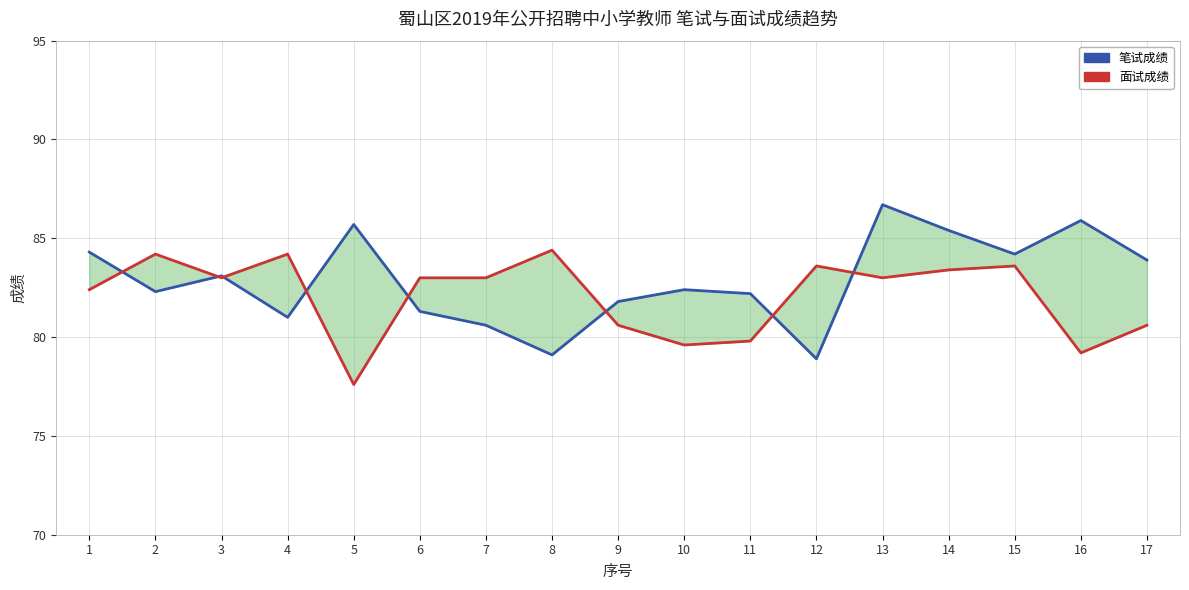

What is the approximate value of 面试成绩 at 5?

77.6